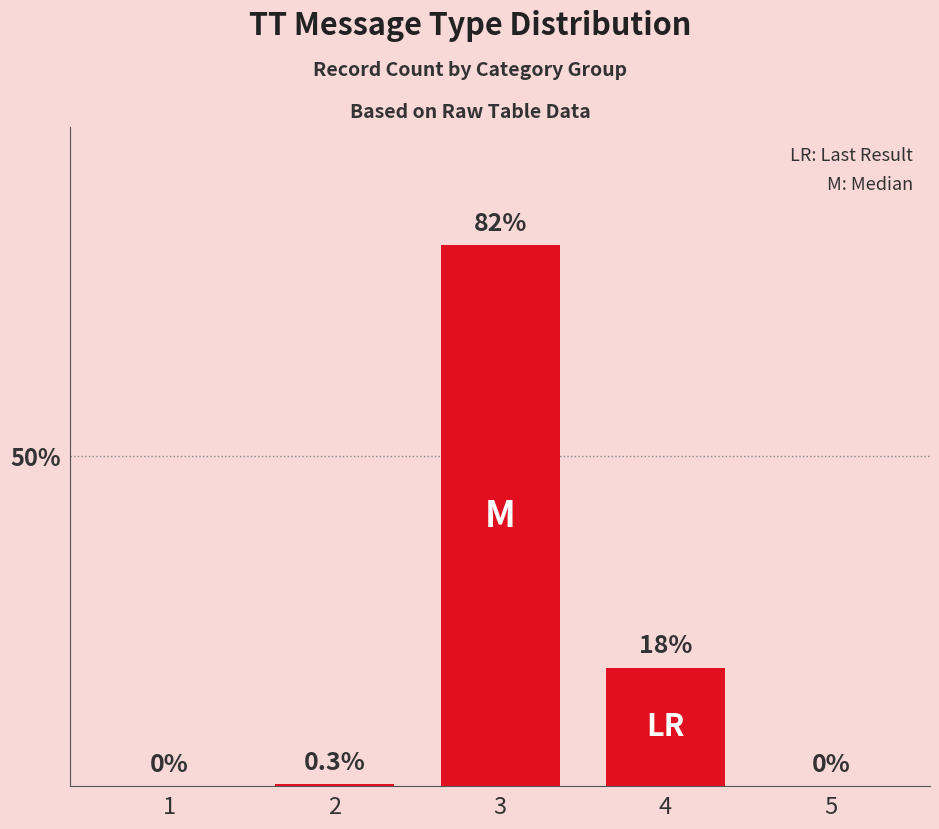

Reading left to right, list all the values displayed in this chart.

1=0.0	2=0.3	3=82.0	4=18.0	5=0.0